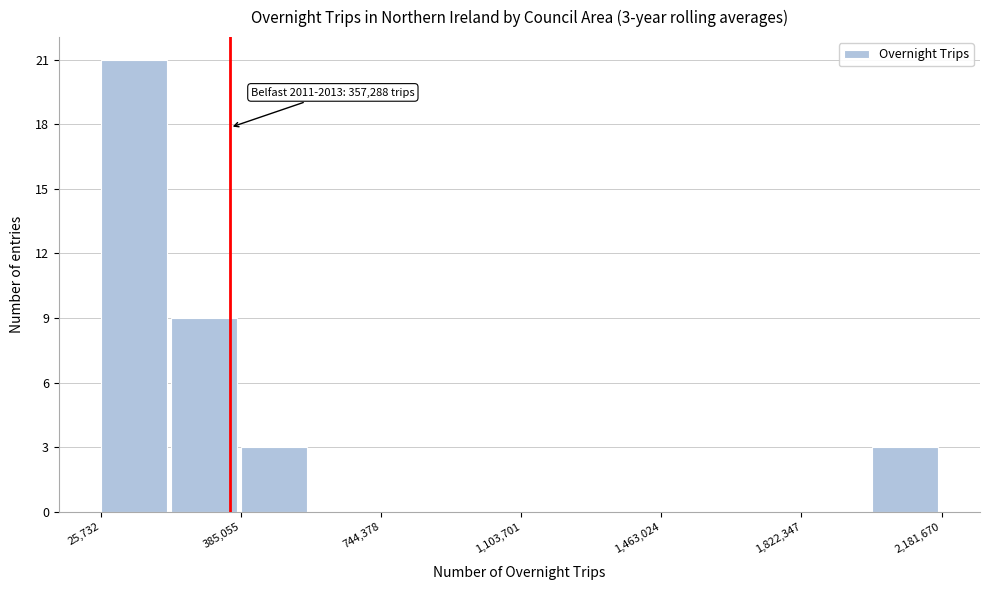

Around what value on the x-axis is the tallest bar? Give the approximate position of its centre, as read against the axis.

100000